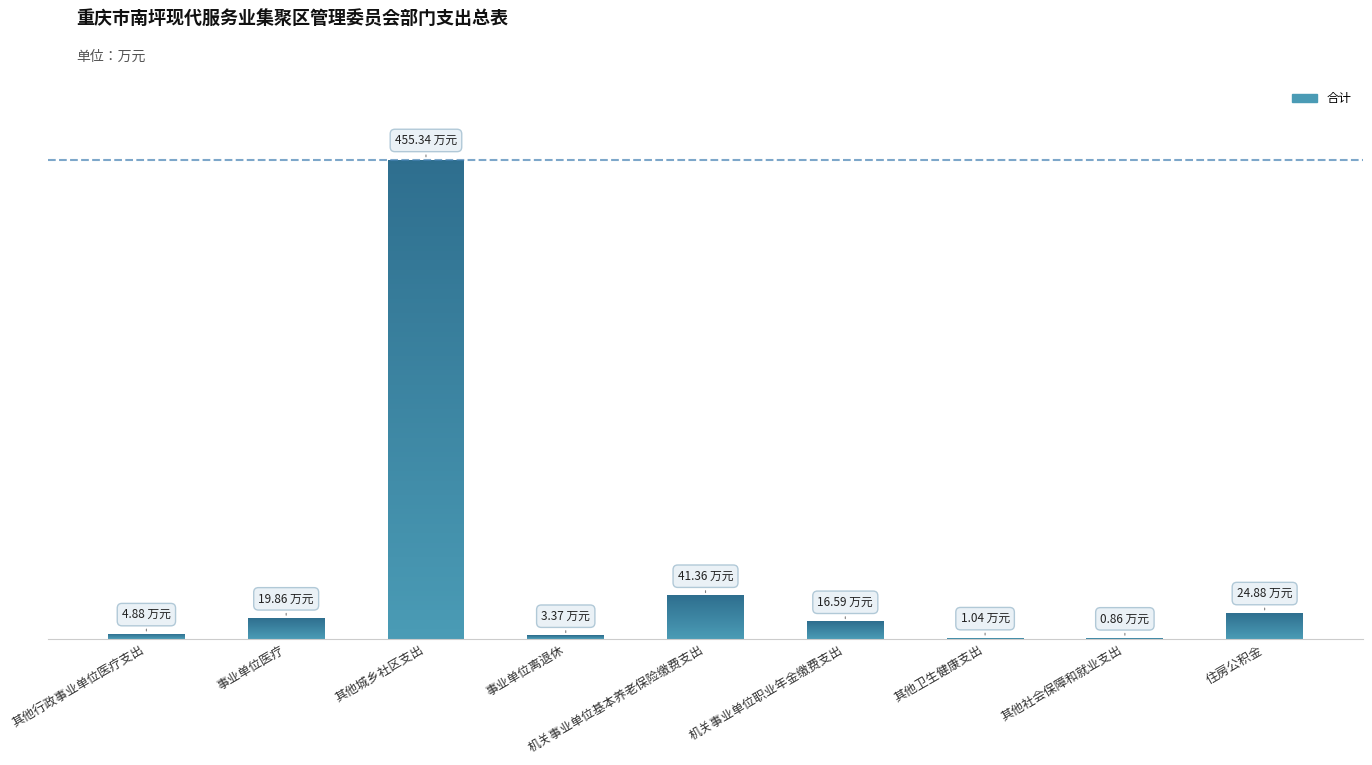

Is it true that the value at 其他城乡社区支出 is 455.3?

True